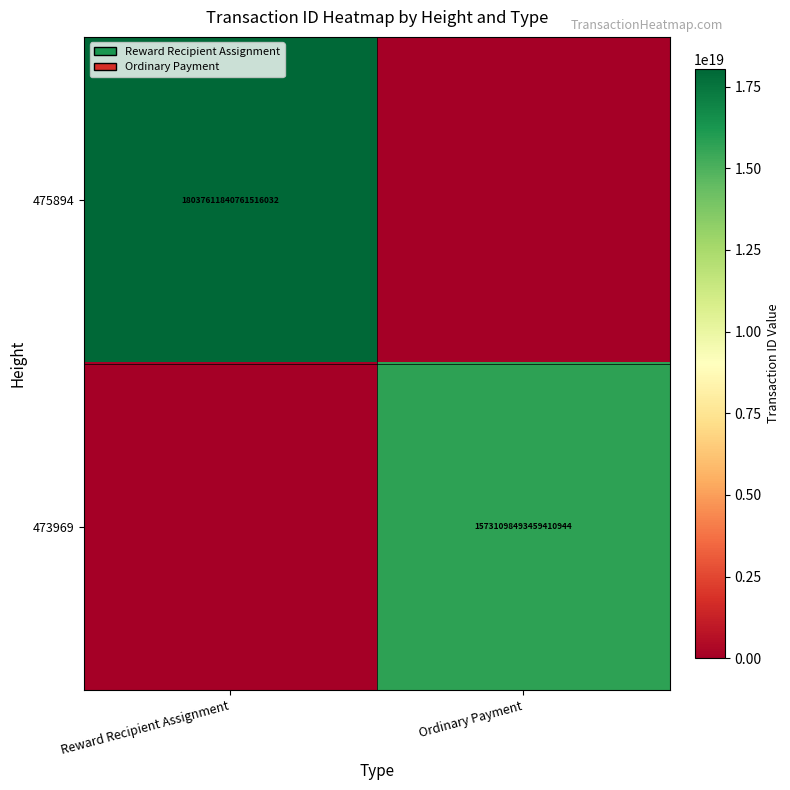

The value of 473969 at Ordinary Payment is 22808156567976861696. True or false?

False